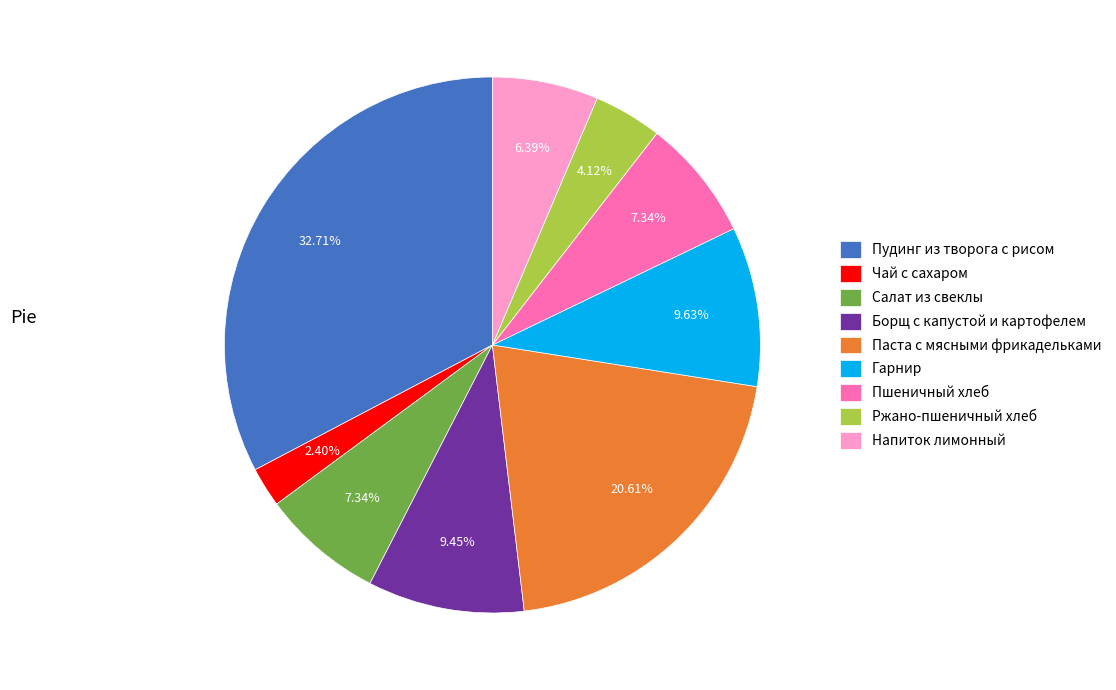

The Пшеничный хлеб slice represents 7% of the pie. True or false?

True